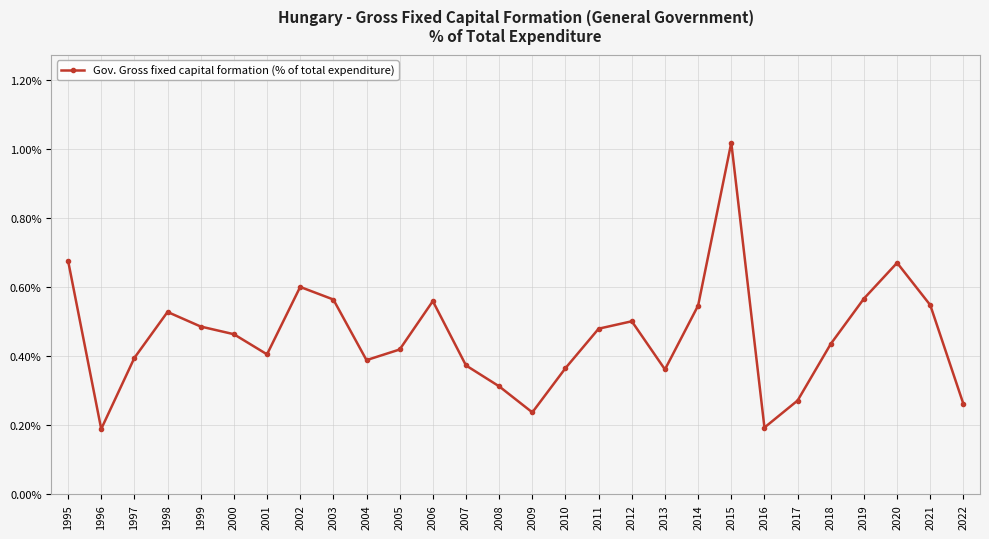

At which category does the data reach its first local peak?

1998